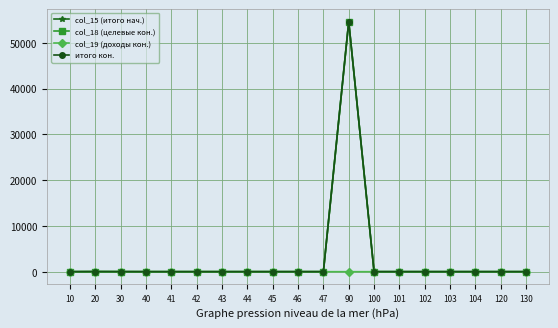

True or false: col_18 (целевые кон.) has more than 1 interior local peaks.

True